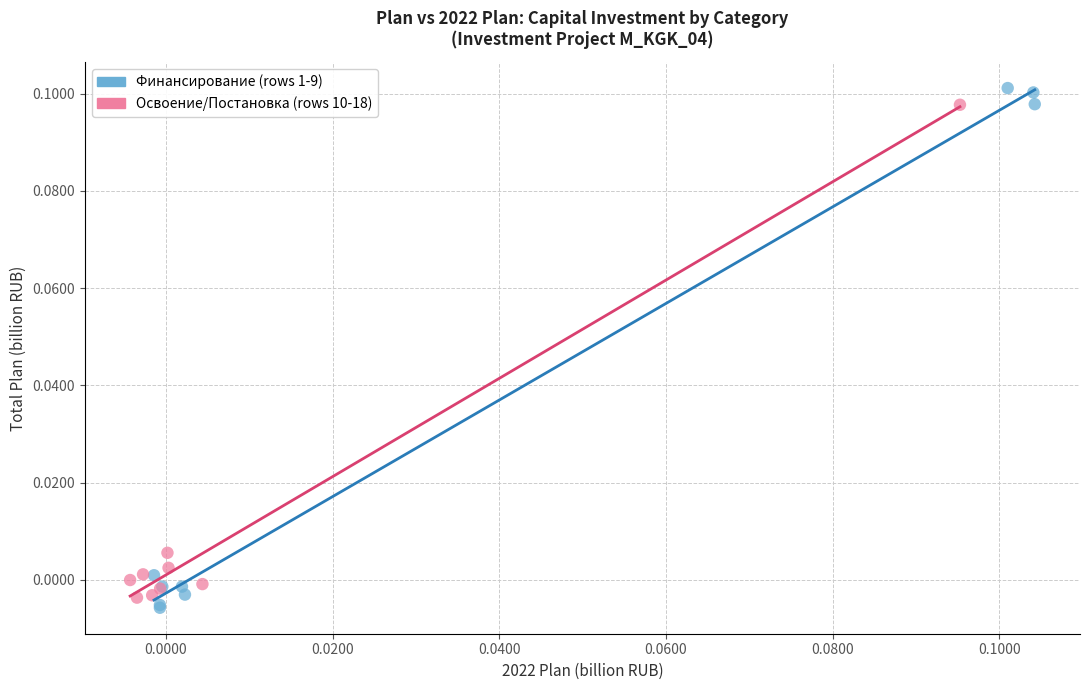

What are all the series names shown in the legend?

Финансирование (rows 1-9), Освоение/Постановка (rows 10-18)